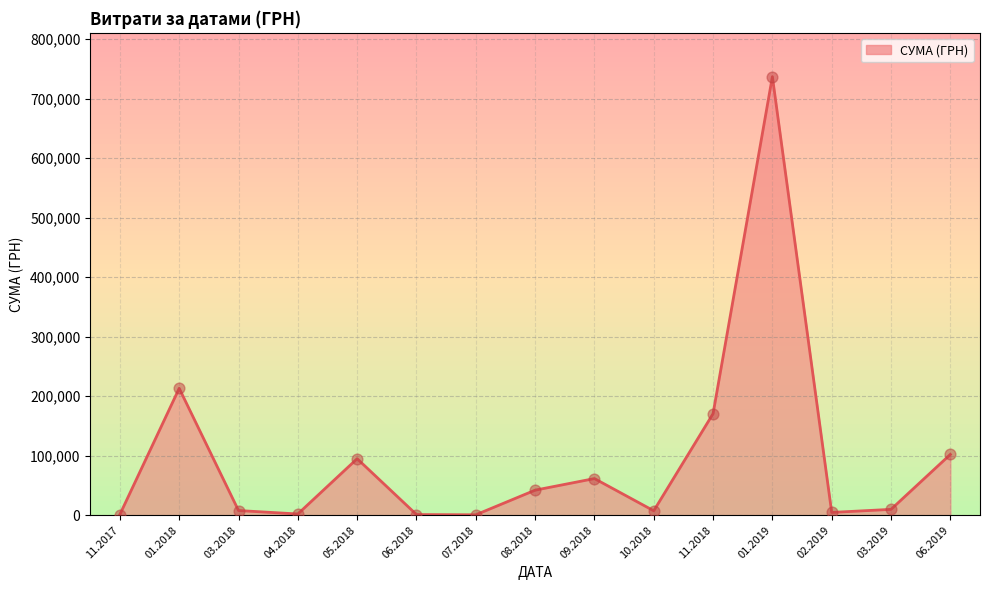

What is the change in value from 01.2018 to 08.2018?

-171158.6